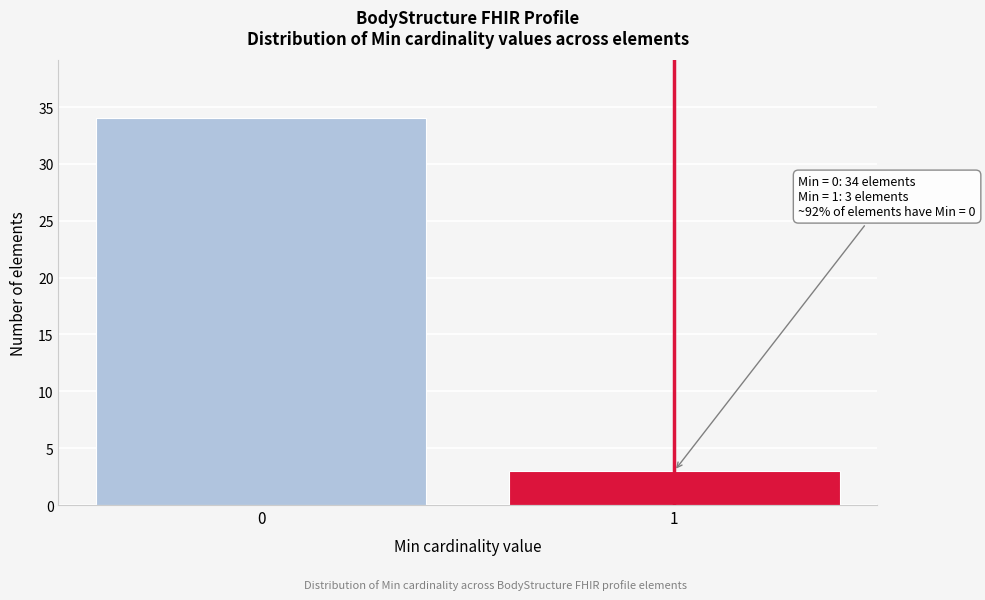

Reading left to right, transcribe all the data shown in this chart.

0=34	1=3